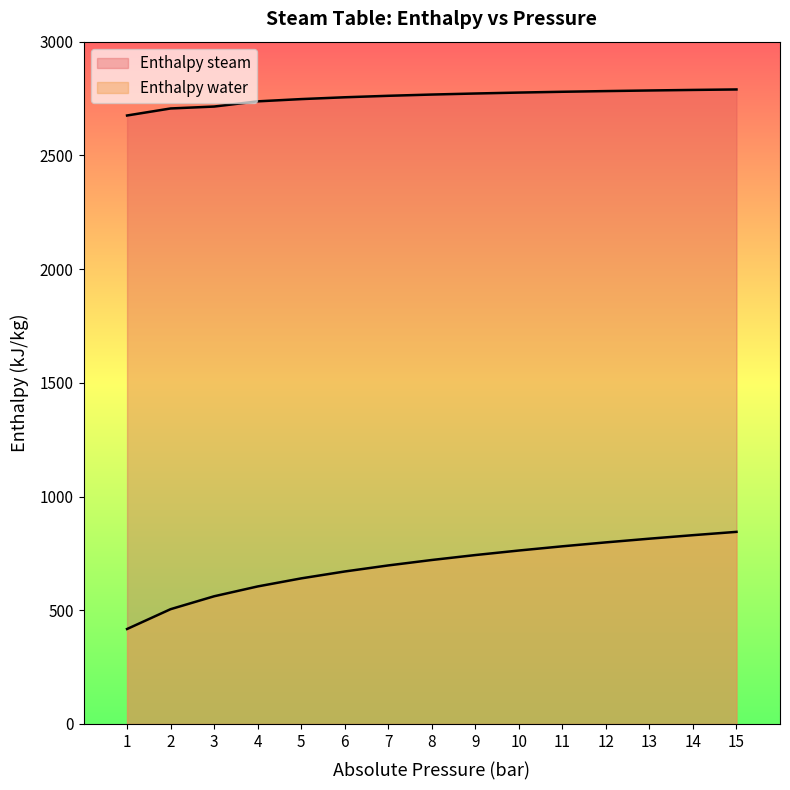

How many values in the Enthalpy water series are below 720?

7